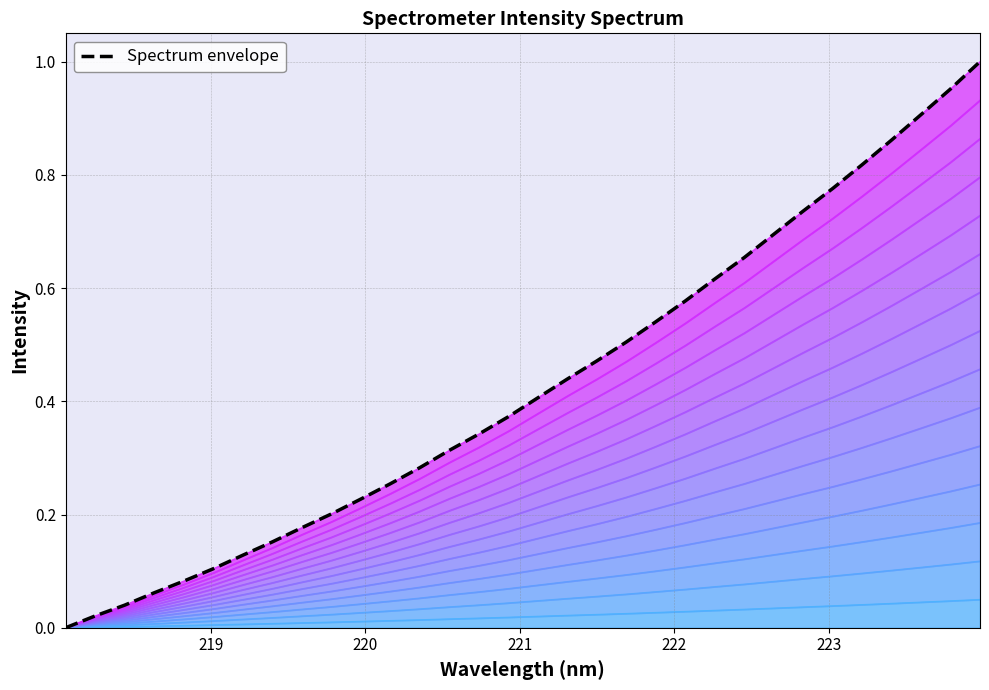

How many lines are shown in the chart?

1